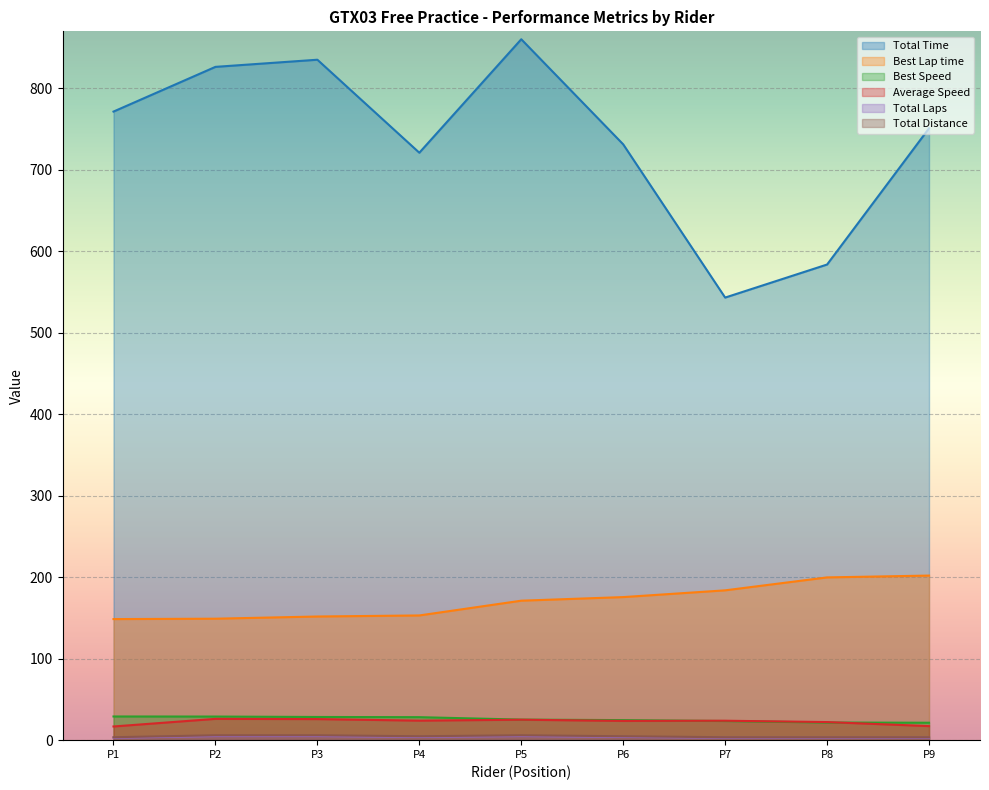

True or false: Total Distance and Total Laps intersect in this chart.

False